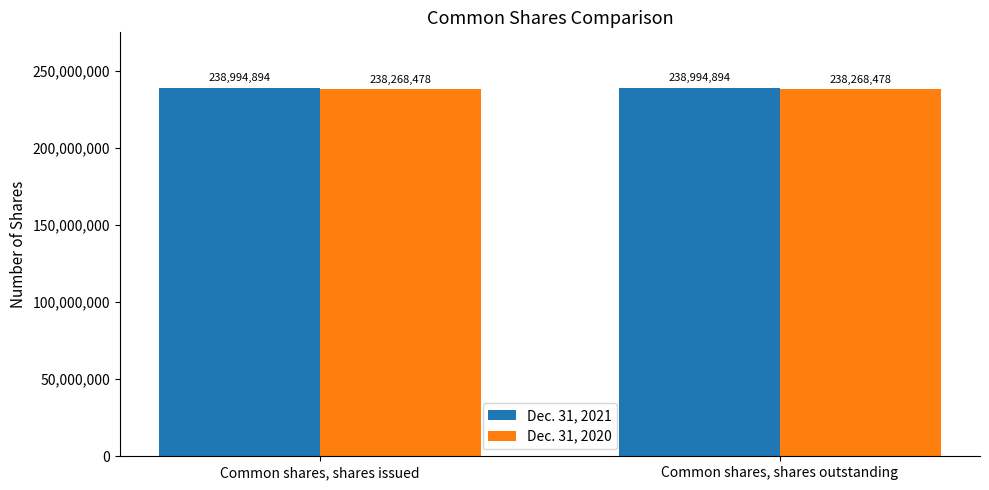

What is the highest value of the Dec. 31, 2020 series?

238268478